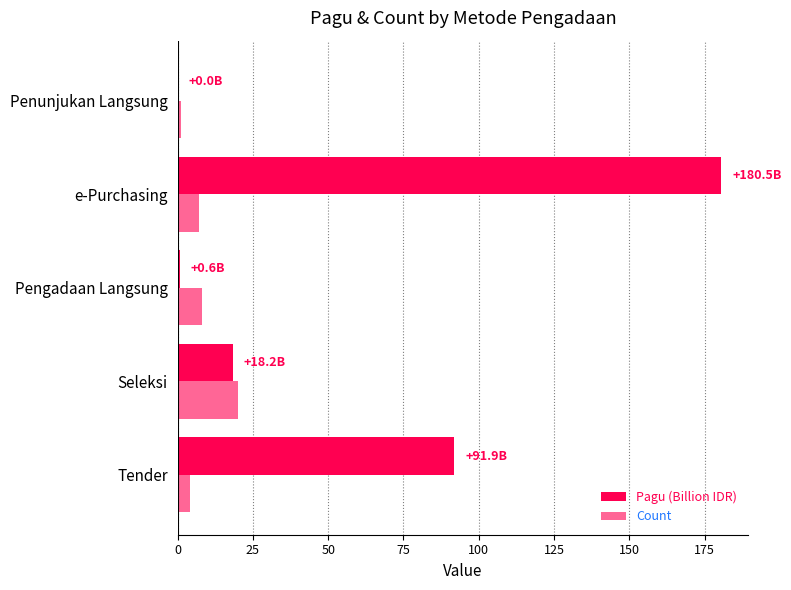

How many data points in Pagu (Billion IDR) are above 18?

3